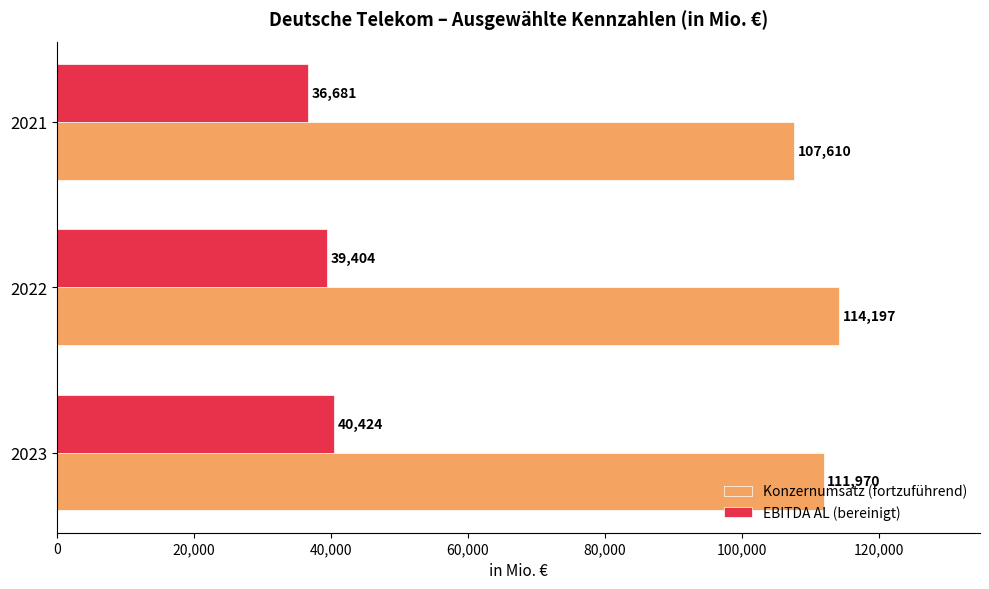

What is the average value of the EBITDA AL (bereinigt) series?

38836